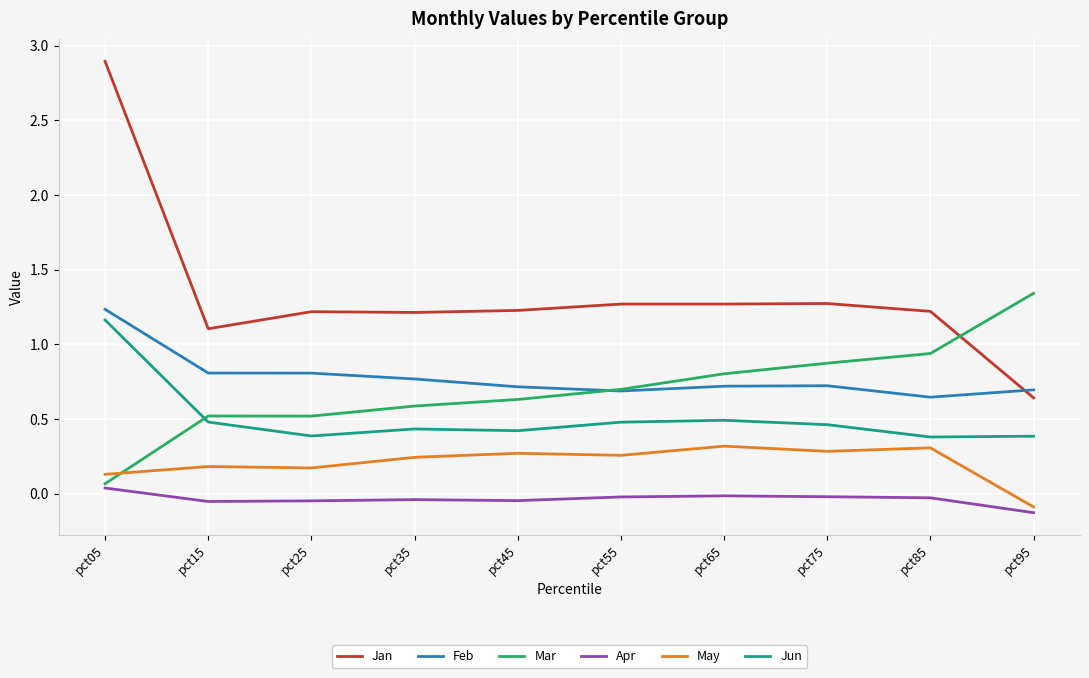

At which category does the chart reach its minimum across all series?

pct95